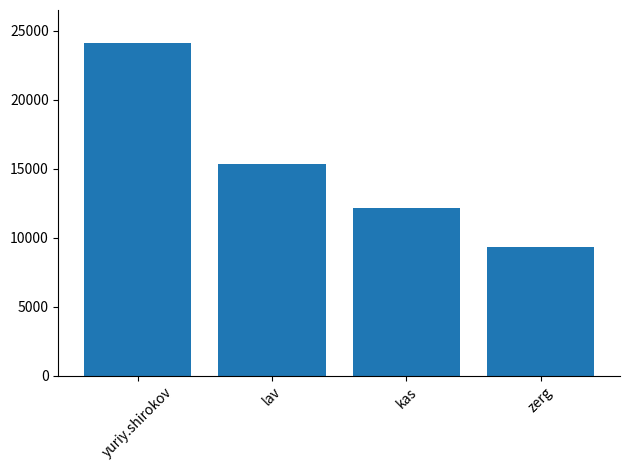

Reading left to right, list all the values displayed in this chart.

24112	15360	12167	9331